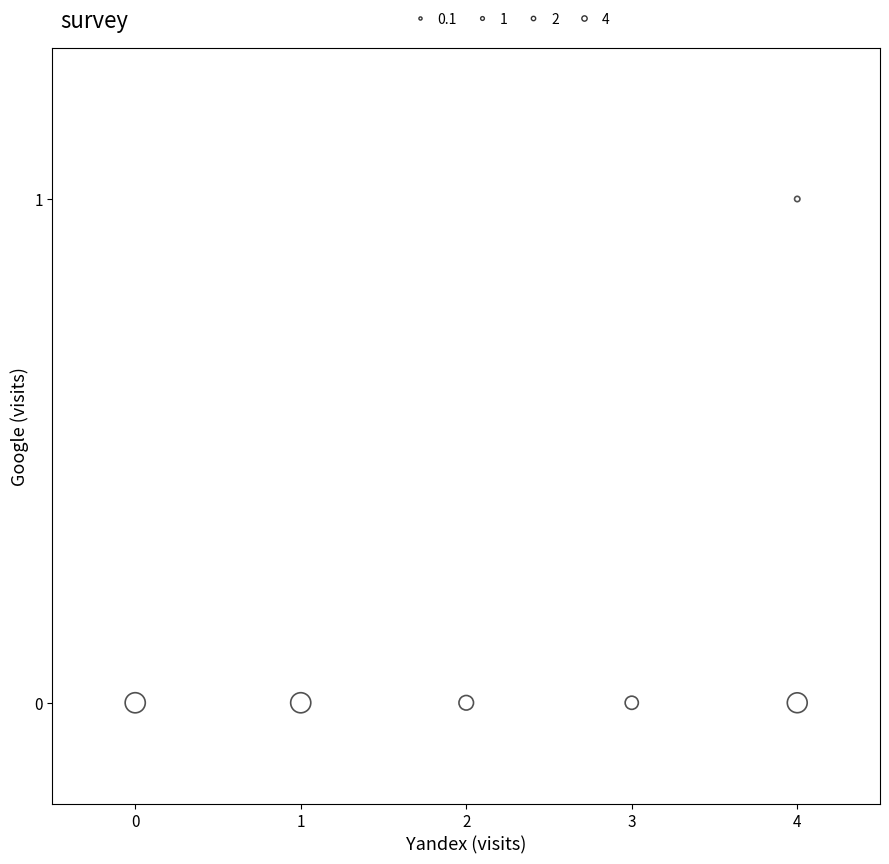

What is the range of X values (max minus min)?

4